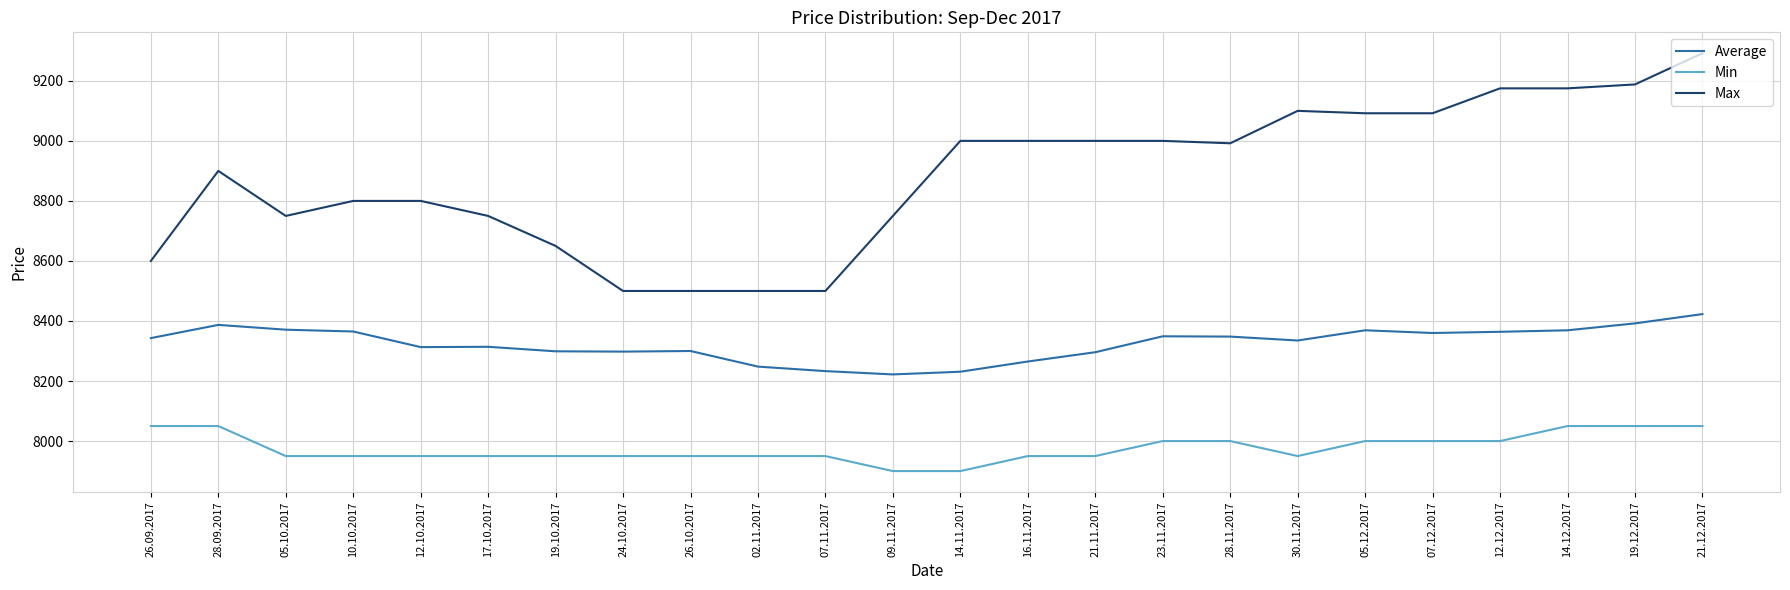

Is this an area chart (filled region under the line)?

No